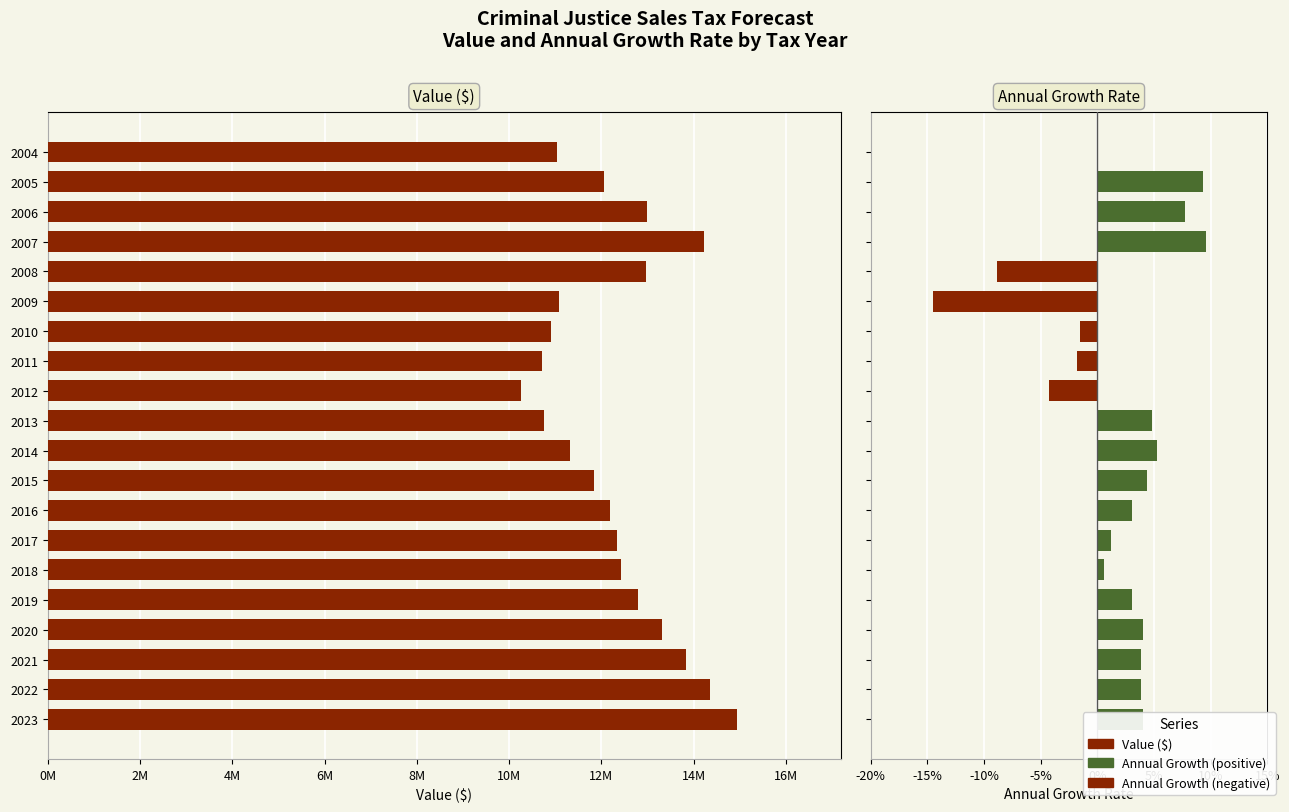

What is the minimum value shown in the chart?

-0.1